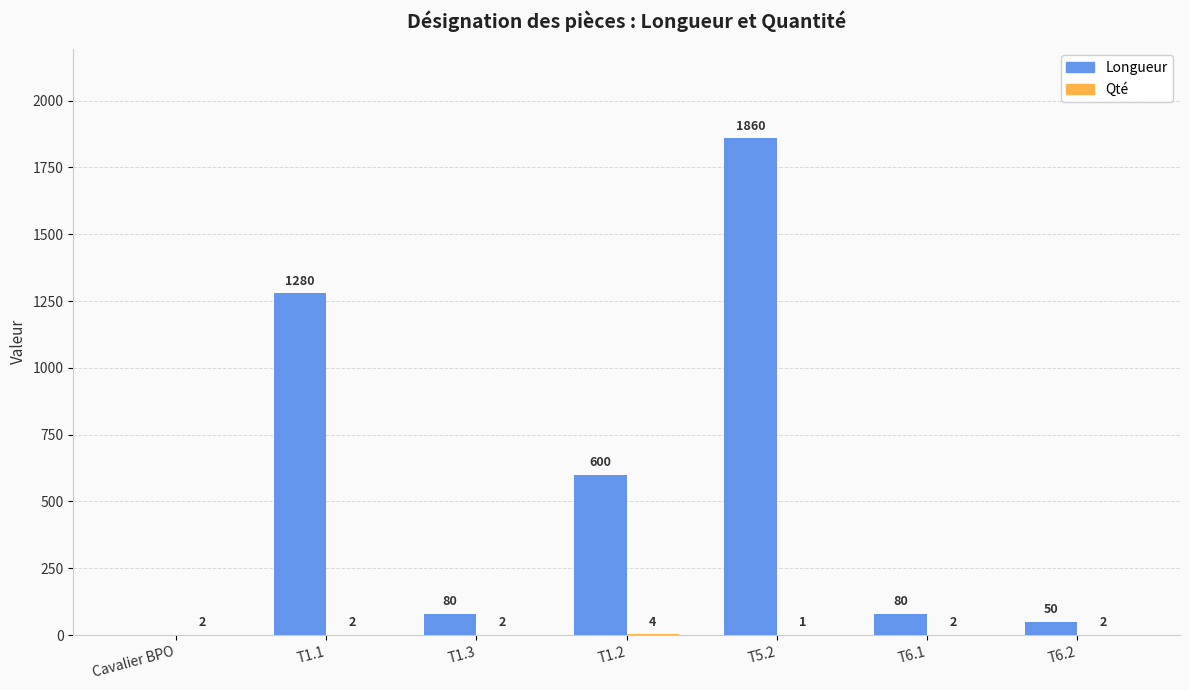

What is the total value across all series at T5.2?

1861